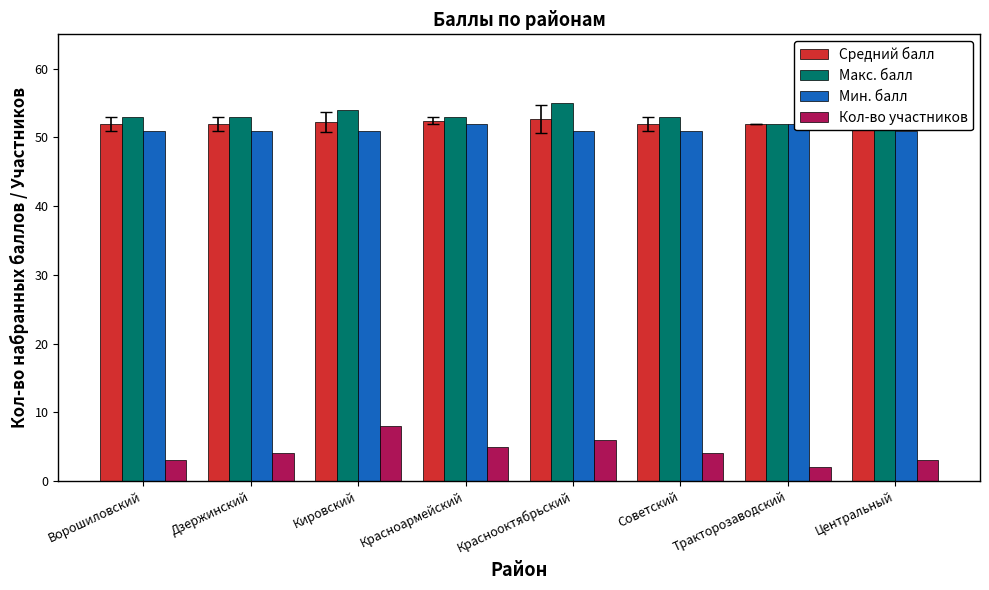

What are all the series names shown in the legend?

Средний балл, Макс. балл, Мин. балл, Кол-во участников